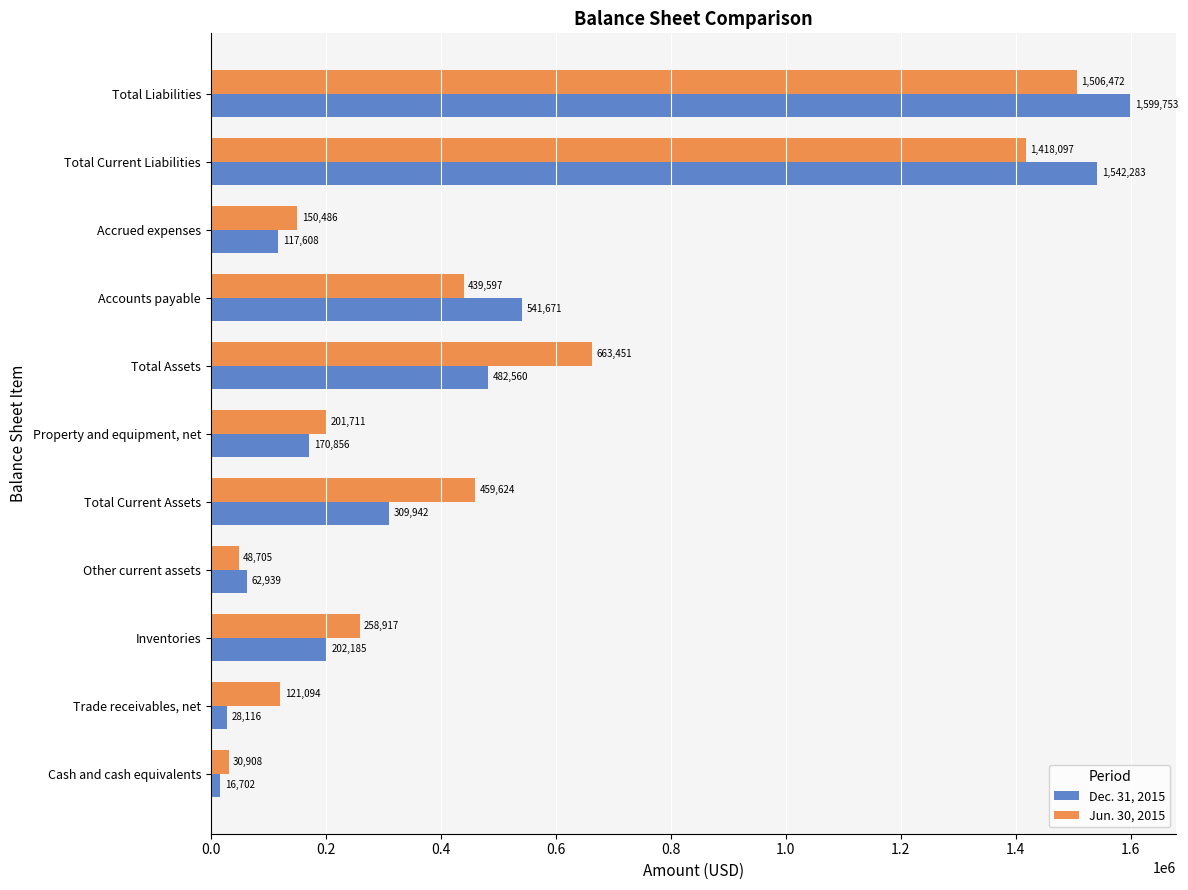

Is it true that Jun. 30, 2015 equals 154693 at Inventories?

False